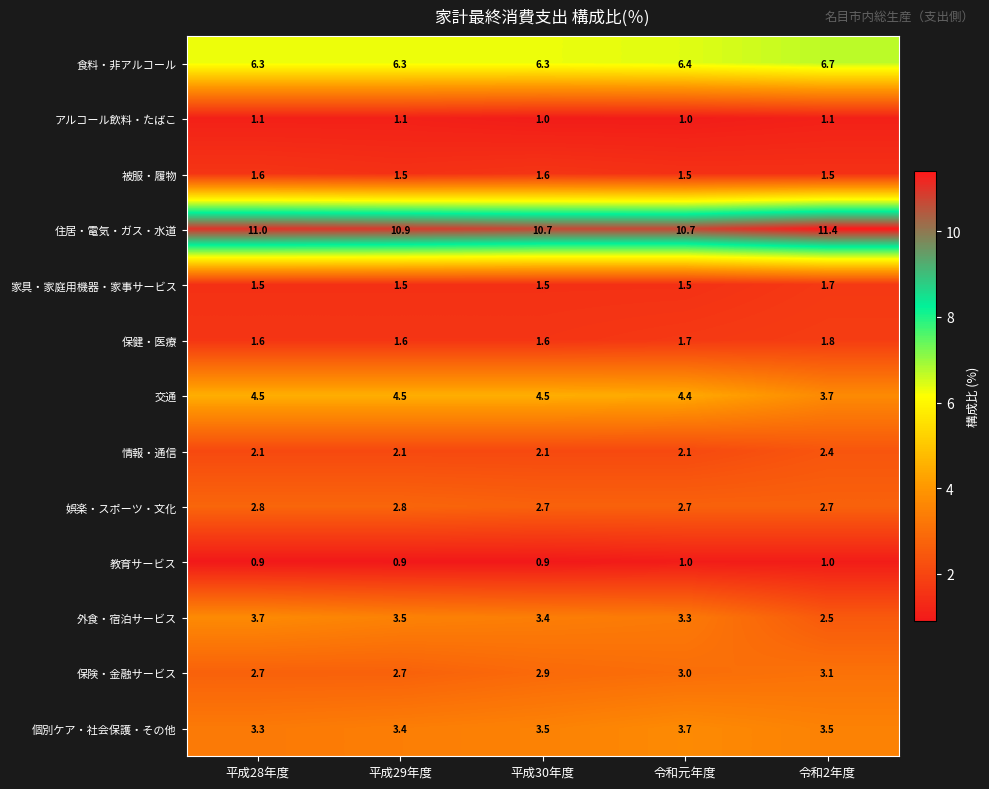

What is the minimum value shown in the chart?

0.9